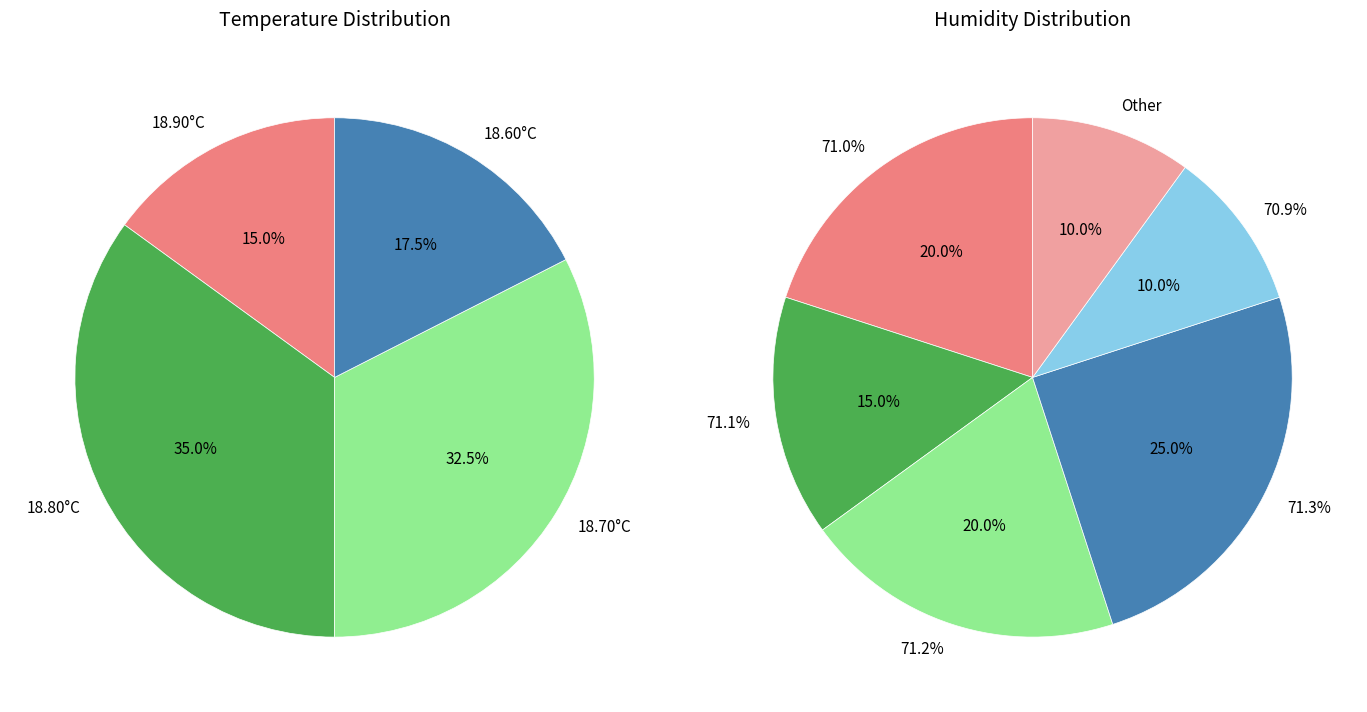

Is there any slice that represents more than half of the pie?

No